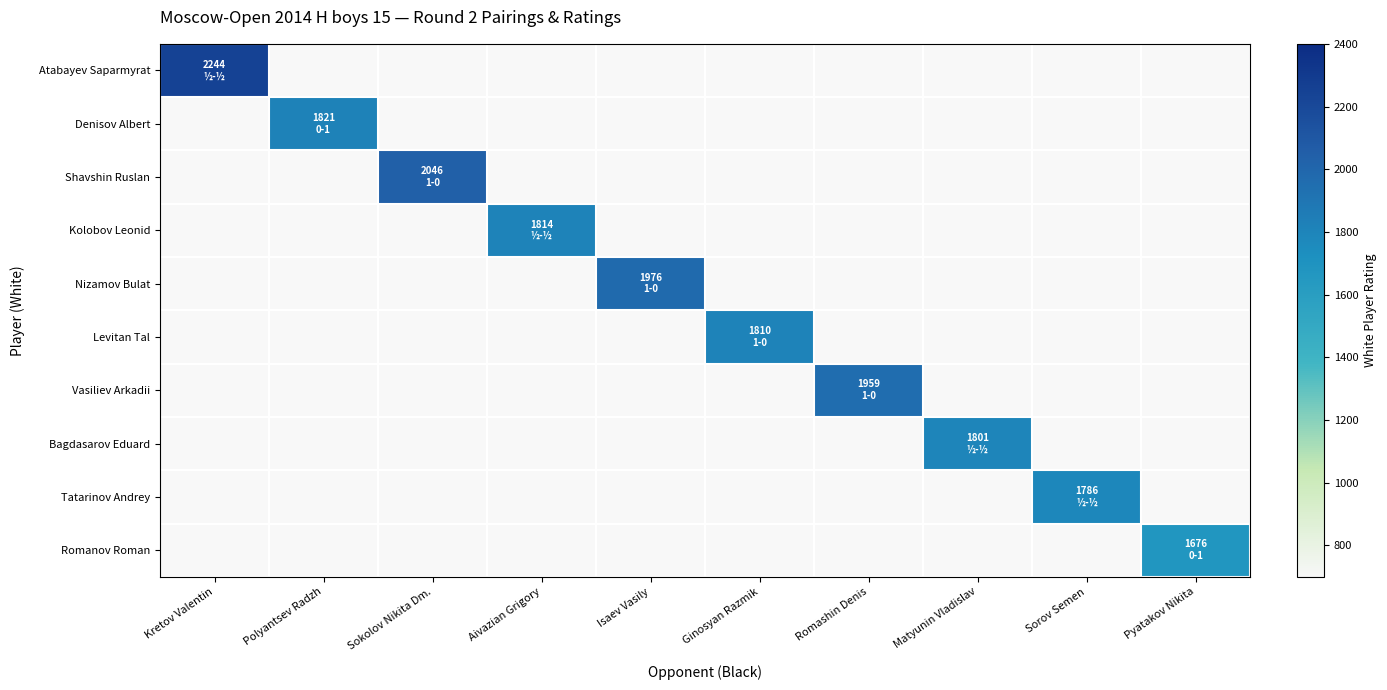

Which category has the lowest value across all series?

Pyatakov Nikita